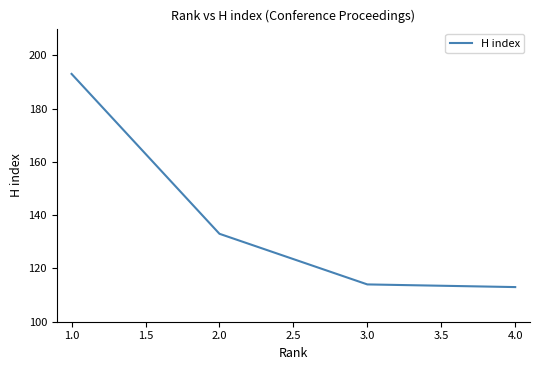

True or false: the data has more than 1 interior local peaks.

False